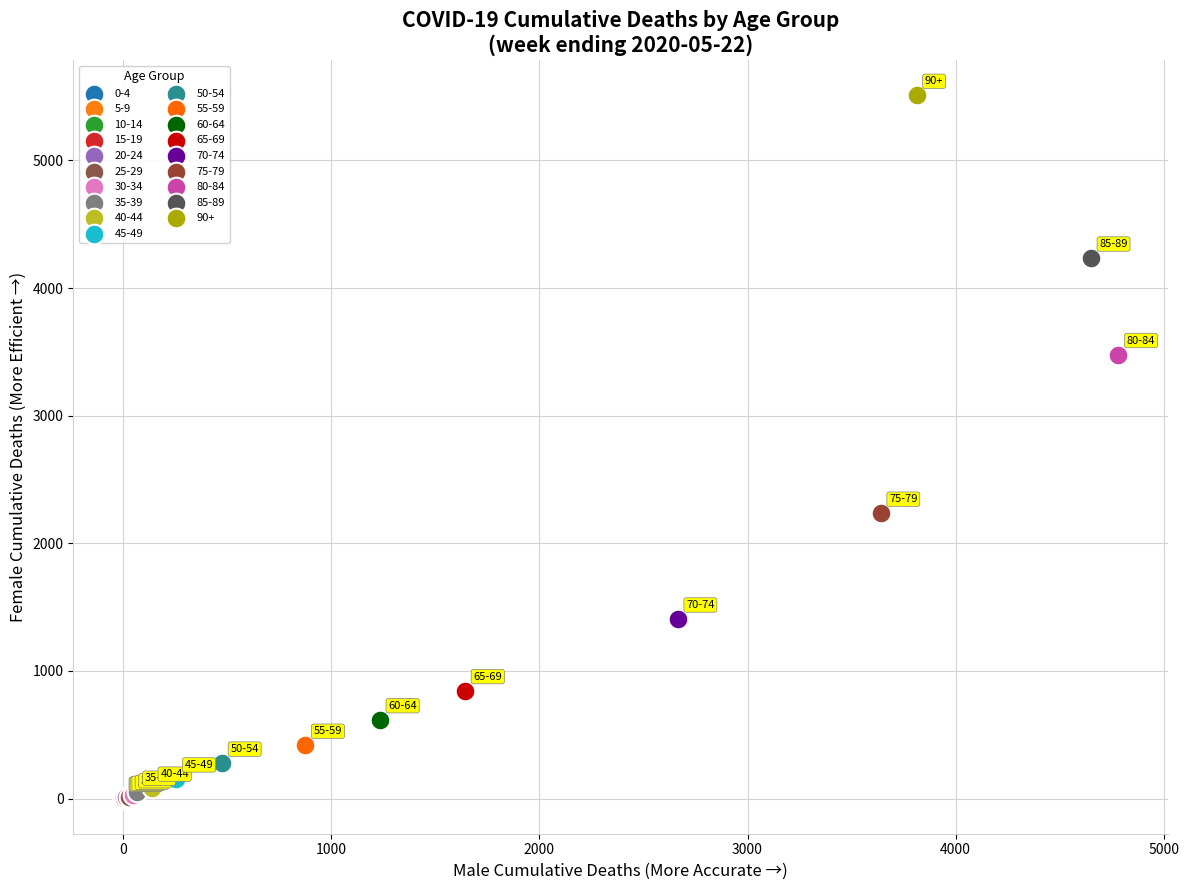

Which series reaches the maximum Y coordinate?

90+